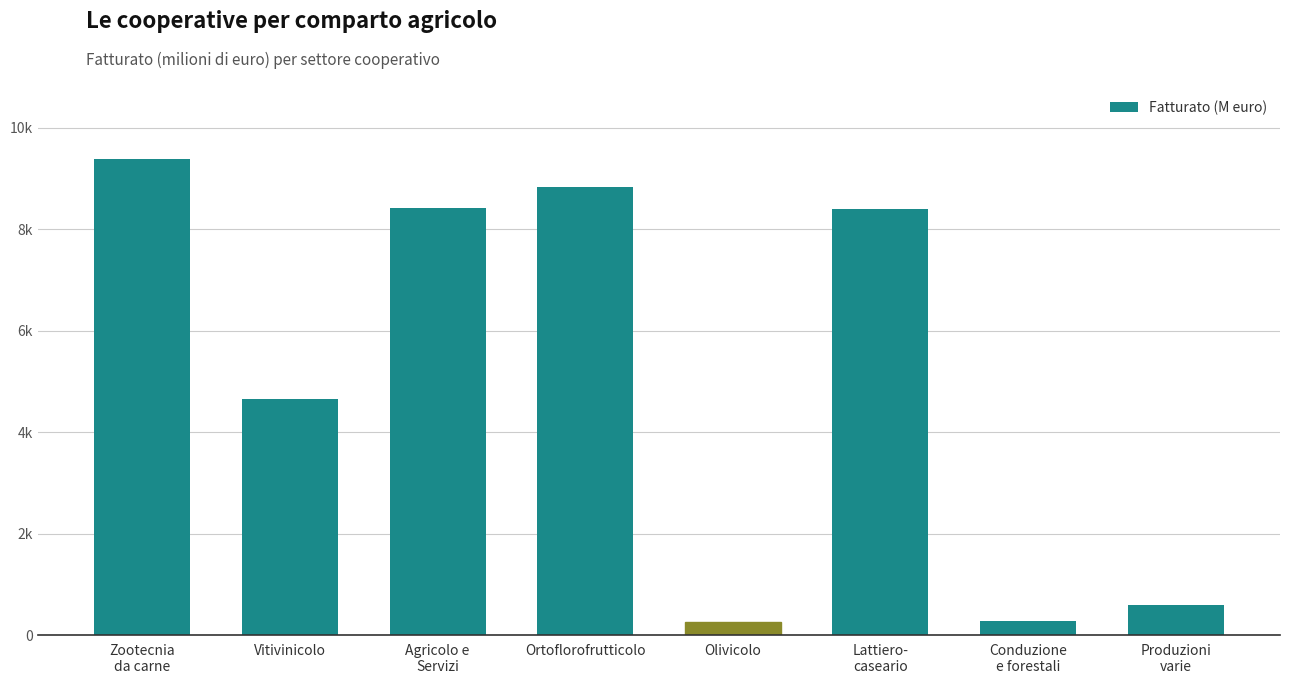

Reading left to right, transcribe all the data shown in this chart.

Zootecnia
da carne=9378.5	Vitivinicolo=4666.2	Agricolo e
Servizi=8416.7	Ortoflorofrutticolo=8838.5	Olivicolo=259.9	Lattiero-
caseario=8404.2	Conduzione
e forestali=279.0	Produzioni
varie=602.8